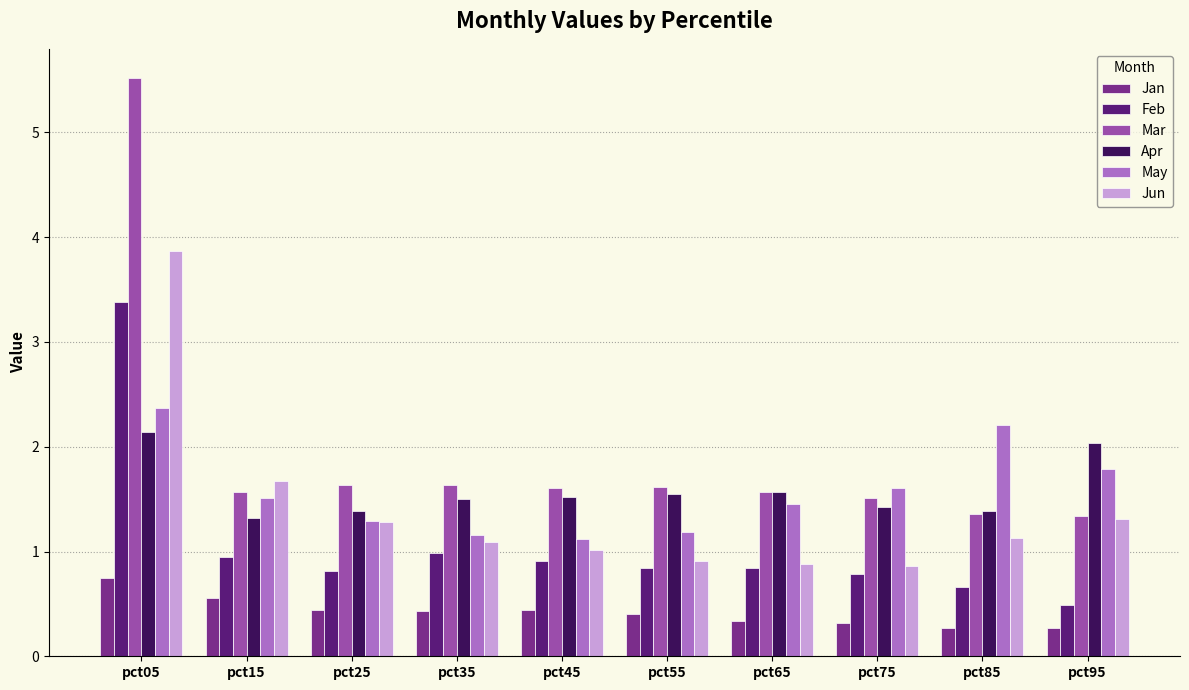

Which series has the largest total across all categories?

Mar